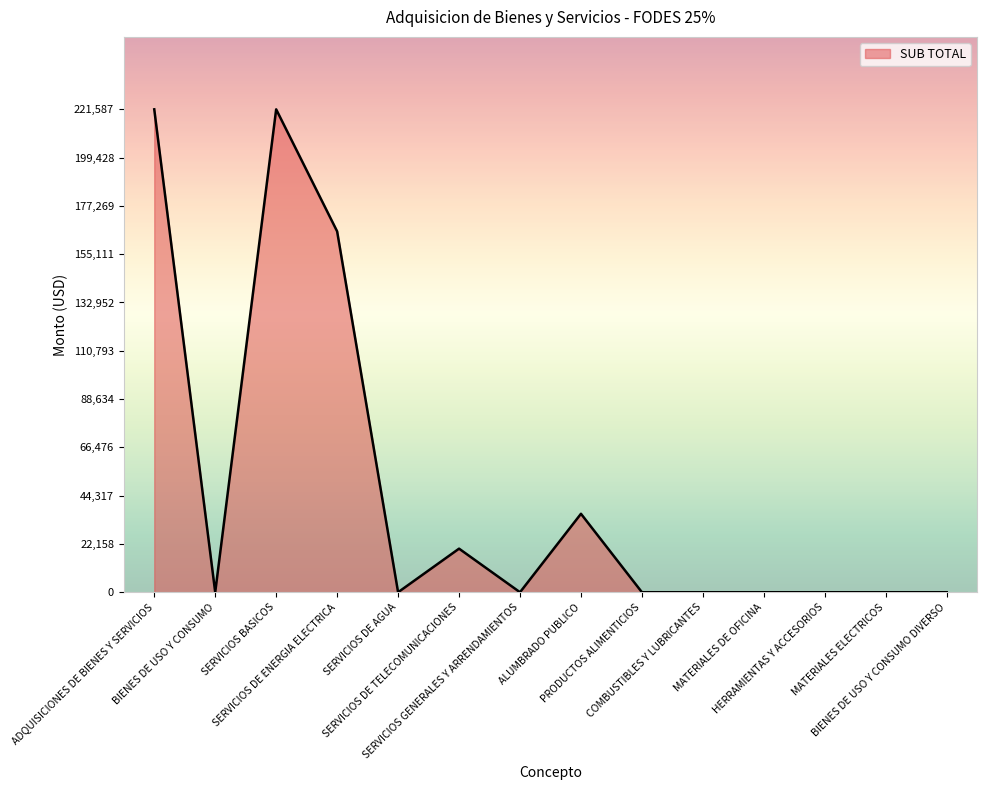

What position from the left is MATERIALES DE OFICINA?

11